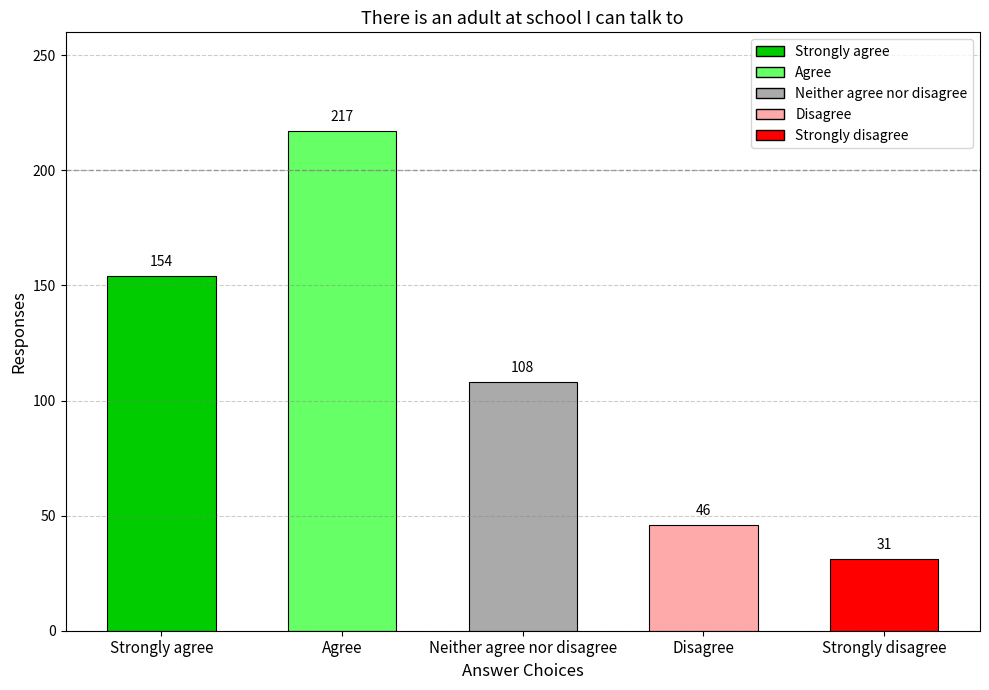

What is the change in value from Neither agree nor disagree to Disagree?

-62